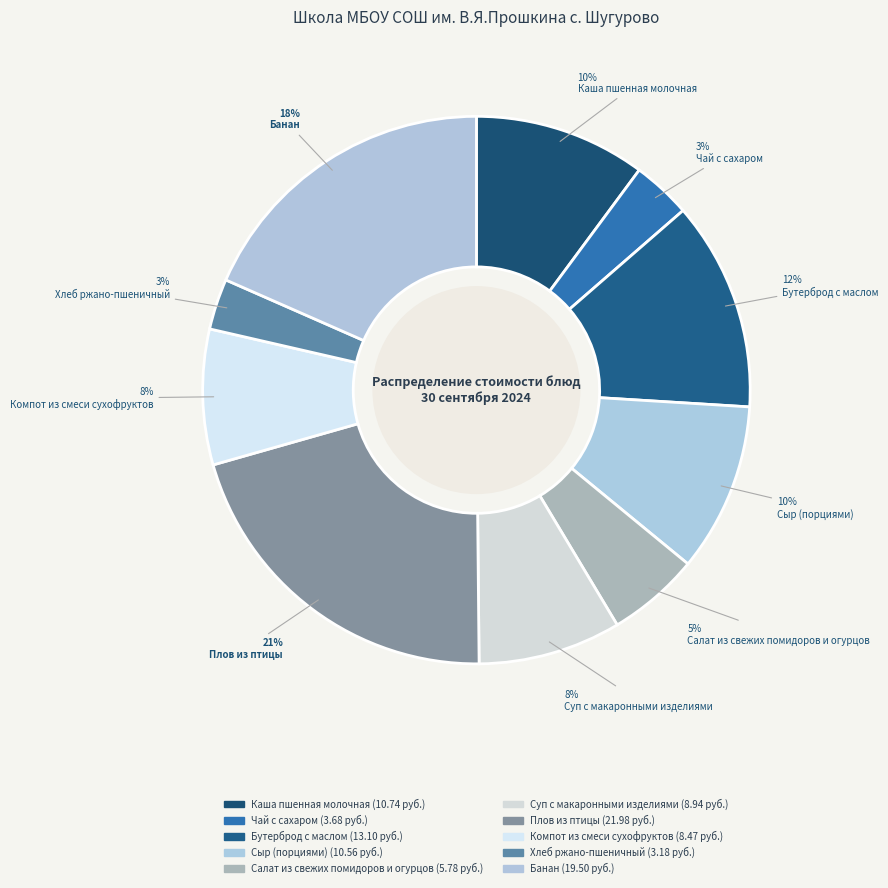

Is there any slice that represents more than half of the pie?

No